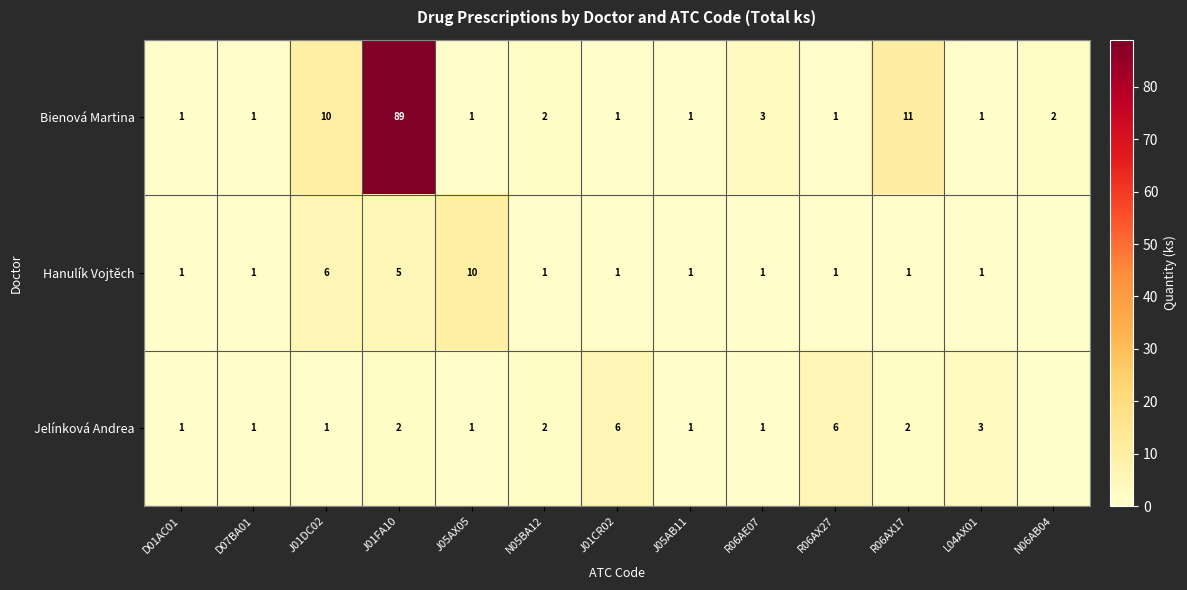

How many series are shown in this chart?

3